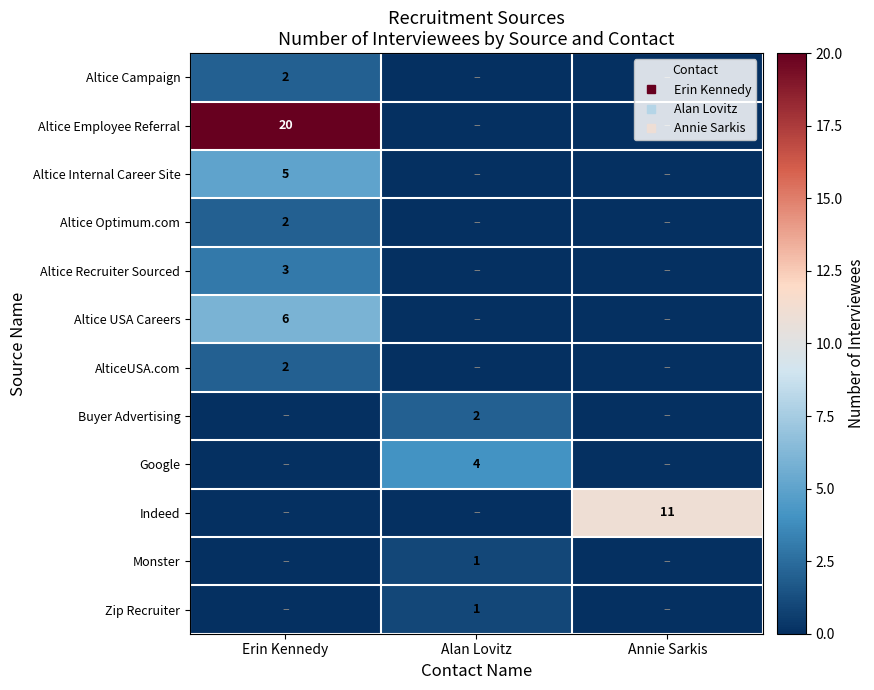

True or false: Buyer Advertising has a value of 0 at Annie Sarkis.

True